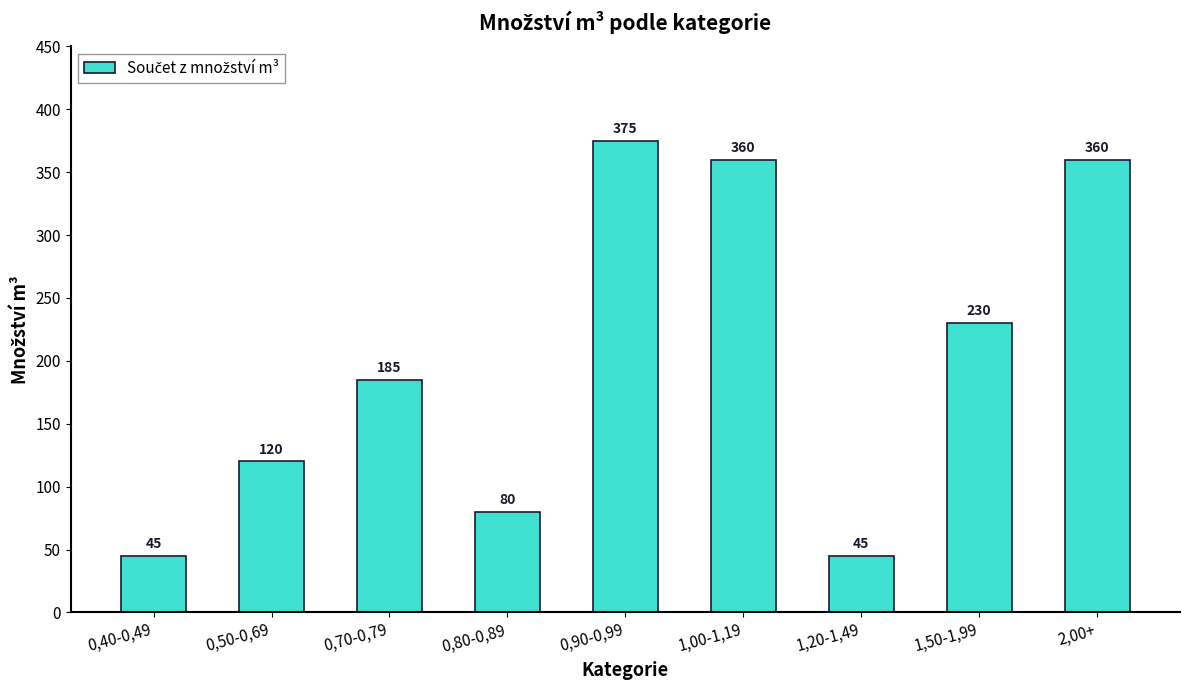

What is the sum of all values?

1800